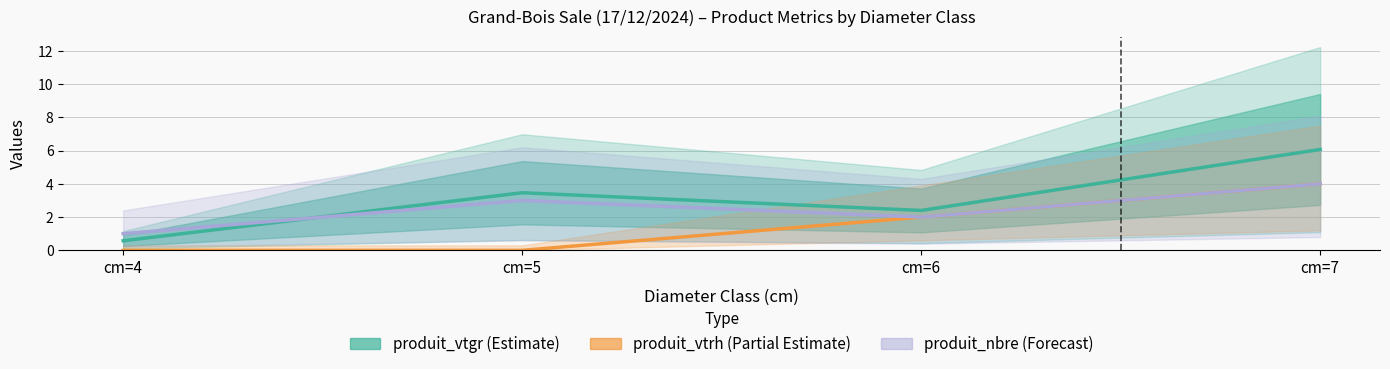

True or false: produit_nbre (Forecast) has a value of 1.0 at cm=4.

True